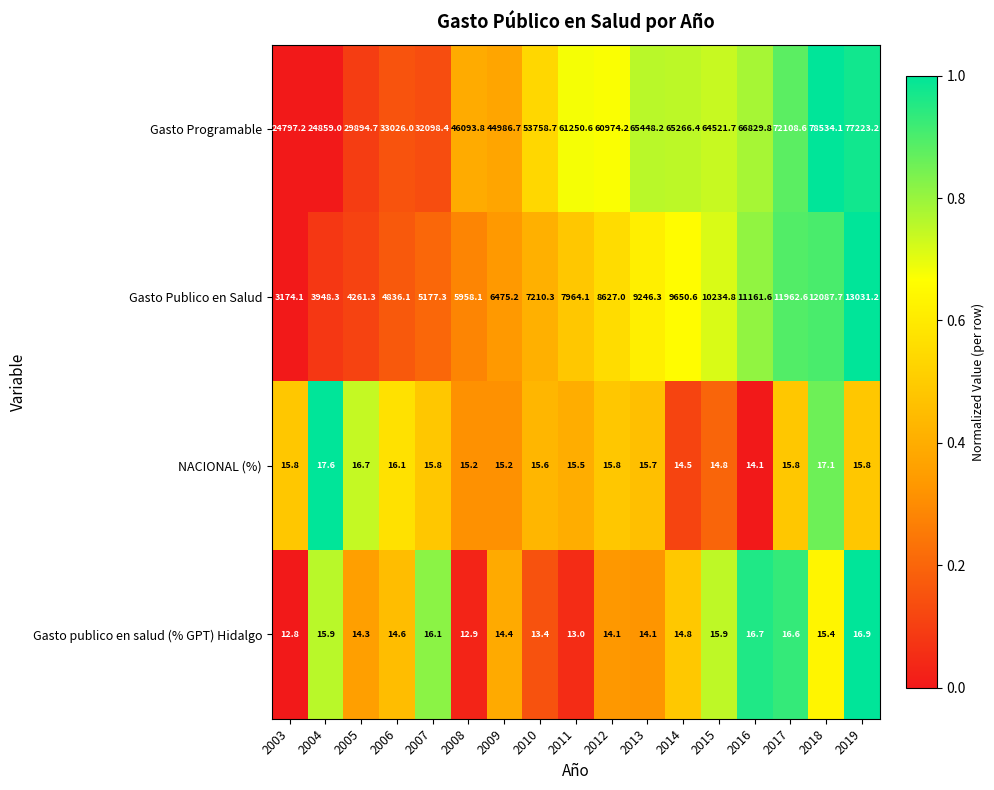

What is the difference between the second highest and second lowest values in the Gasto Programable series?

52364.2